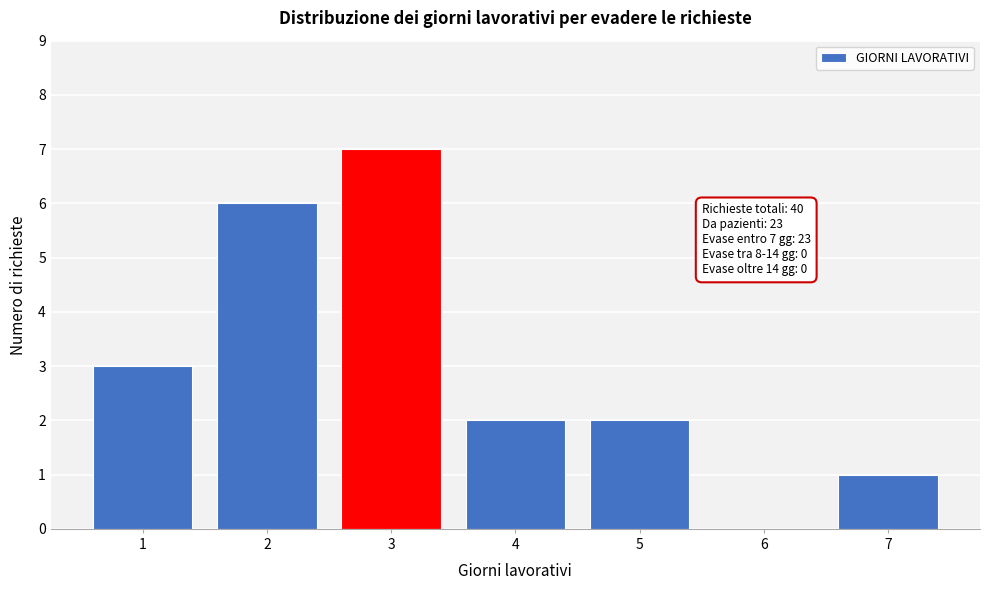

Over which range of the x-axis is the bar tallest?

2.5 to 3.5